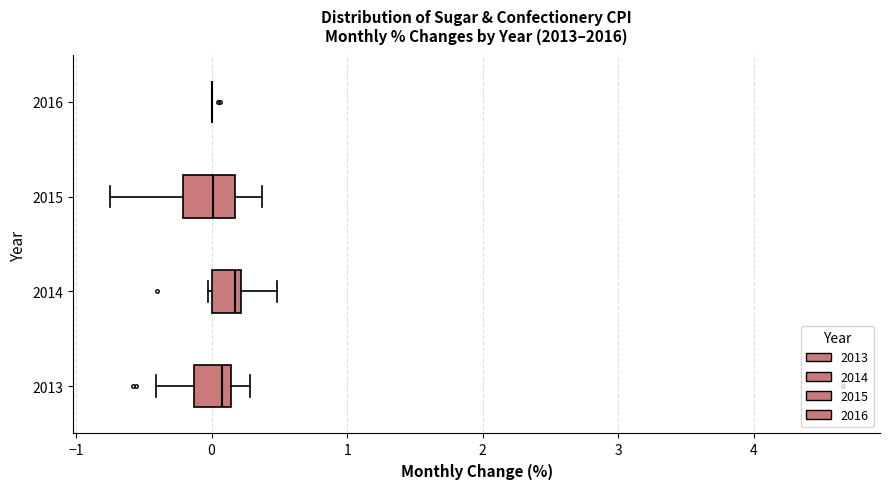

Where does the right whisker of the box at y = 2013 end on the x-axis? The values are not printed on the chart, so give them approximately, as read against the axis.

0.3